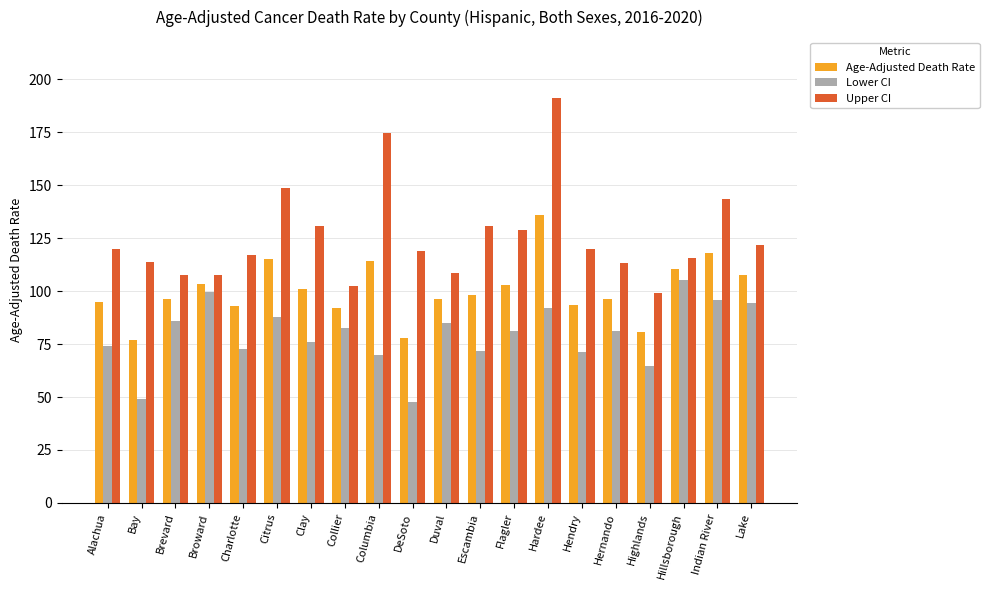

Is it true that Lower CI equals 38.6 at Escambia?

False